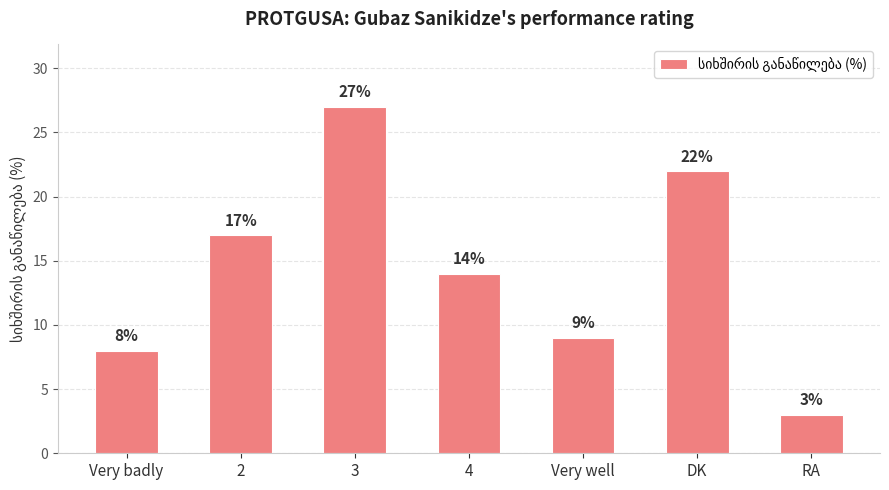

What is the sum of all values?

100